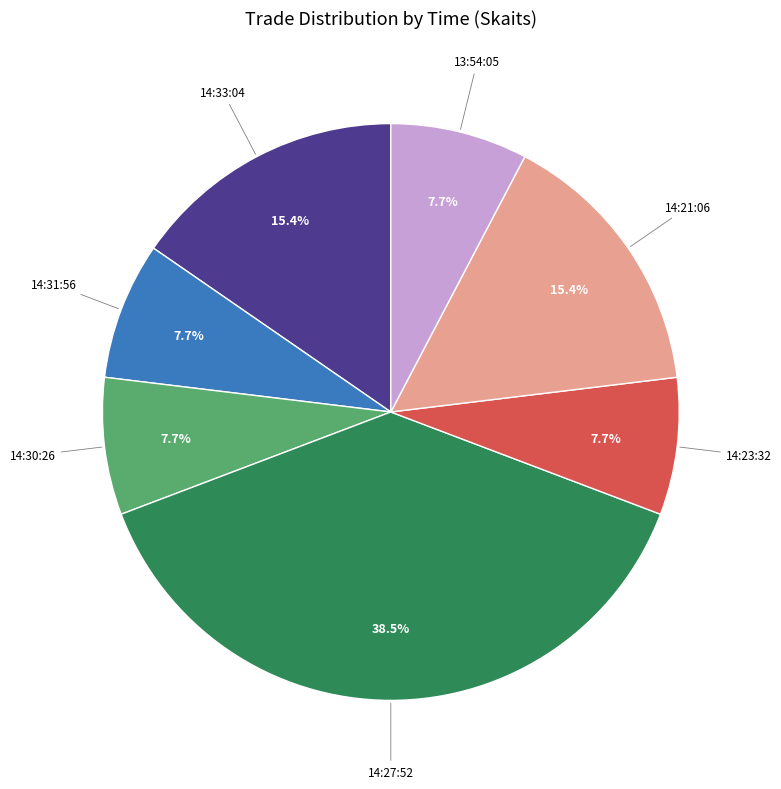

What is the ratio of the value at 14:27:52 to the value at 14:33:04?

2.5